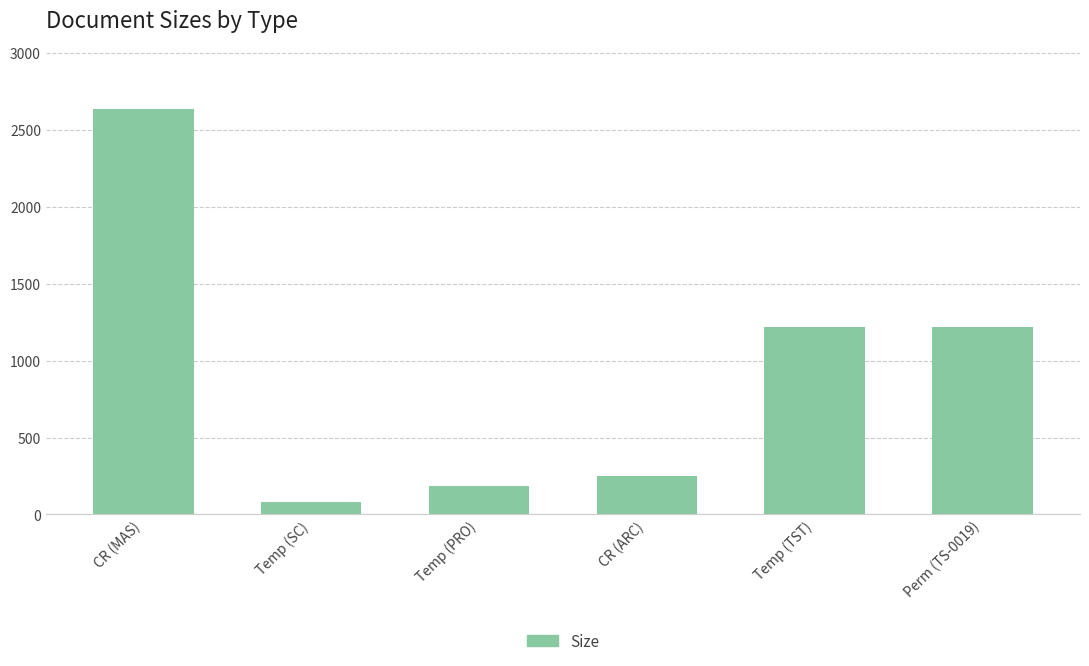

What is the difference between the values at CR (ARC) and CR (MAS)?

2387